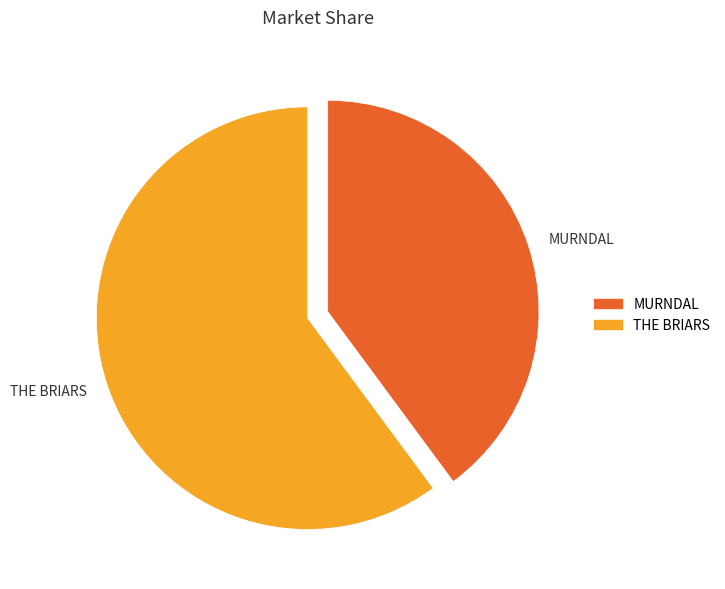

Which slice is the largest?

THE BRIARS